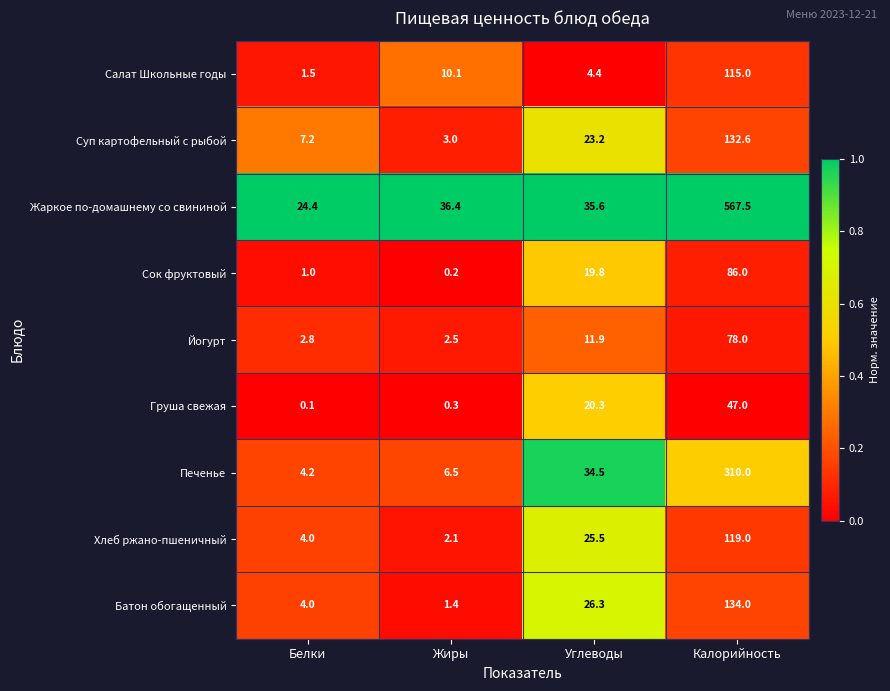

Which series has the largest total across all categories?

Жаркое по-домашнему со свининой